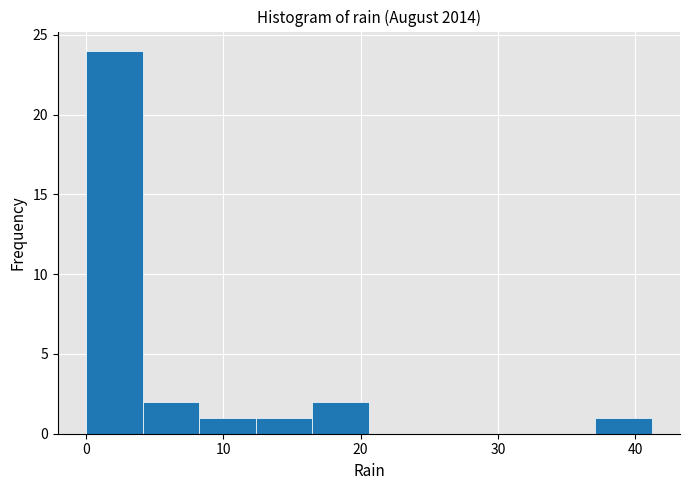

Reading left to right, list every bar in this chart as the range it spans on the x-axis followed by its height. Neither the bar edges nor the heights are printed on the chart, so give them approximately, as read against the axes.

0 to 4: 24
4 to 8: 2
8 to 12: 1
12 to 16: 1
16 to 21: 2
21 to 25: 0
25 to 29: 0
29 to 33: 0
33 to 37: 0
37 to 41: 1